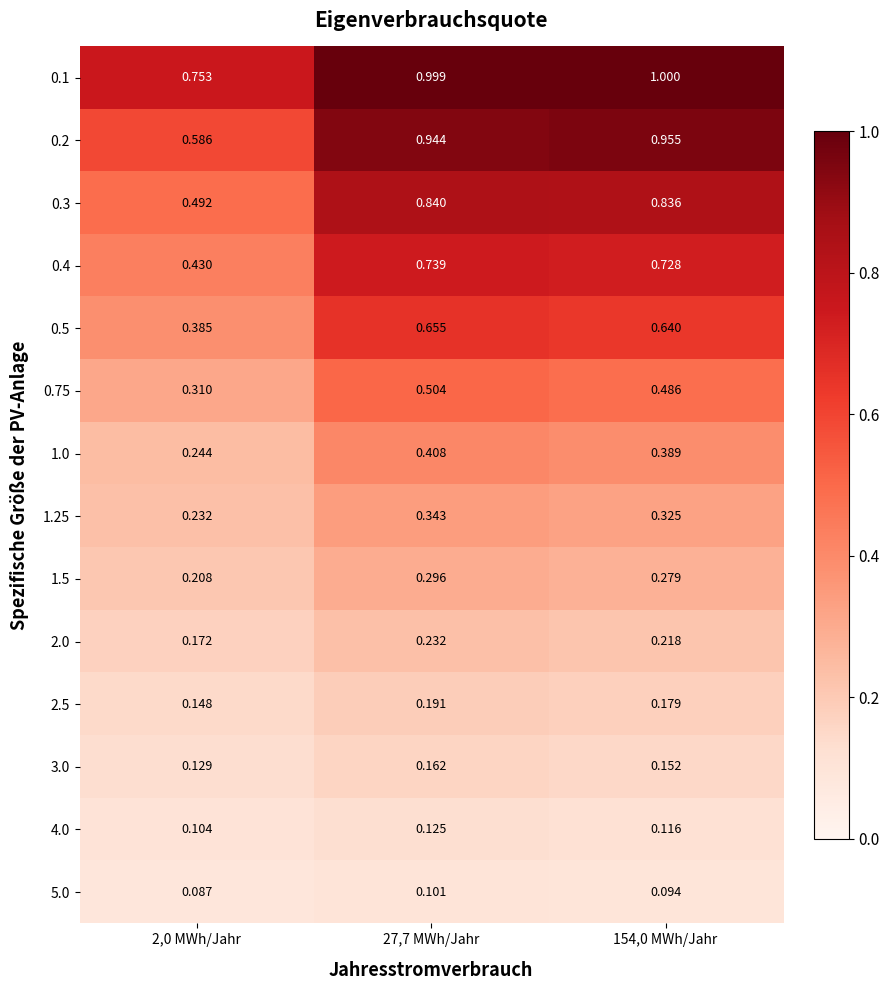

Reading right to left, what are all the values shown in this chart?

0.1: 154,0 MWh/Jahr=1.0	27,7 MWh/Jahr=1.0	2,0 MWh/Jahr=0.8
0.2: 154,0 MWh/Jahr=1.0	27,7 MWh/Jahr=0.9	2,0 MWh/Jahr=0.6
0.3: 154,0 MWh/Jahr=0.8	27,7 MWh/Jahr=0.8	2,0 MWh/Jahr=0.5
0.4: 154,0 MWh/Jahr=0.7	27,7 MWh/Jahr=0.7	2,0 MWh/Jahr=0.4
0.5: 154,0 MWh/Jahr=0.6	27,7 MWh/Jahr=0.7	2,0 MWh/Jahr=0.4
0.75: 154,0 MWh/Jahr=0.5	27,7 MWh/Jahr=0.5	2,0 MWh/Jahr=0.3
1.0: 154,0 MWh/Jahr=0.4	27,7 MWh/Jahr=0.4	2,0 MWh/Jahr=0.2
1.25: 154,0 MWh/Jahr=0.3	27,7 MWh/Jahr=0.3	2,0 MWh/Jahr=0.2
1.5: 154,0 MWh/Jahr=0.3	27,7 MWh/Jahr=0.3	2,0 MWh/Jahr=0.2
2.0: 154,0 MWh/Jahr=0.2	27,7 MWh/Jahr=0.2	2,0 MWh/Jahr=0.2
2.5: 154,0 MWh/Jahr=0.2	27,7 MWh/Jahr=0.2	2,0 MWh/Jahr=0.1
3.0: 154,0 MWh/Jahr=0.2	27,7 MWh/Jahr=0.2	2,0 MWh/Jahr=0.1
4.0: 154,0 MWh/Jahr=0.1	27,7 MWh/Jahr=0.1	2,0 MWh/Jahr=0.1
5.0: 154,0 MWh/Jahr=0.1	27,7 MWh/Jahr=0.1	2,0 MWh/Jahr=0.1